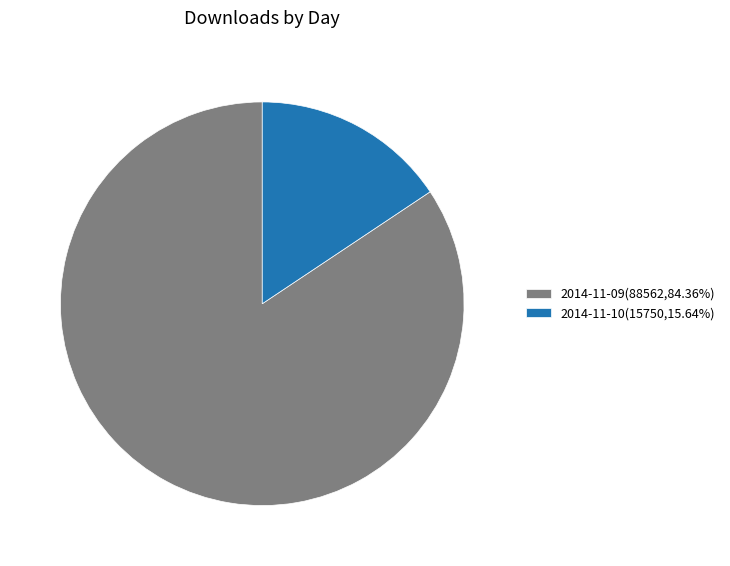

Is 2014-11-09 the majority of the pie?

Yes